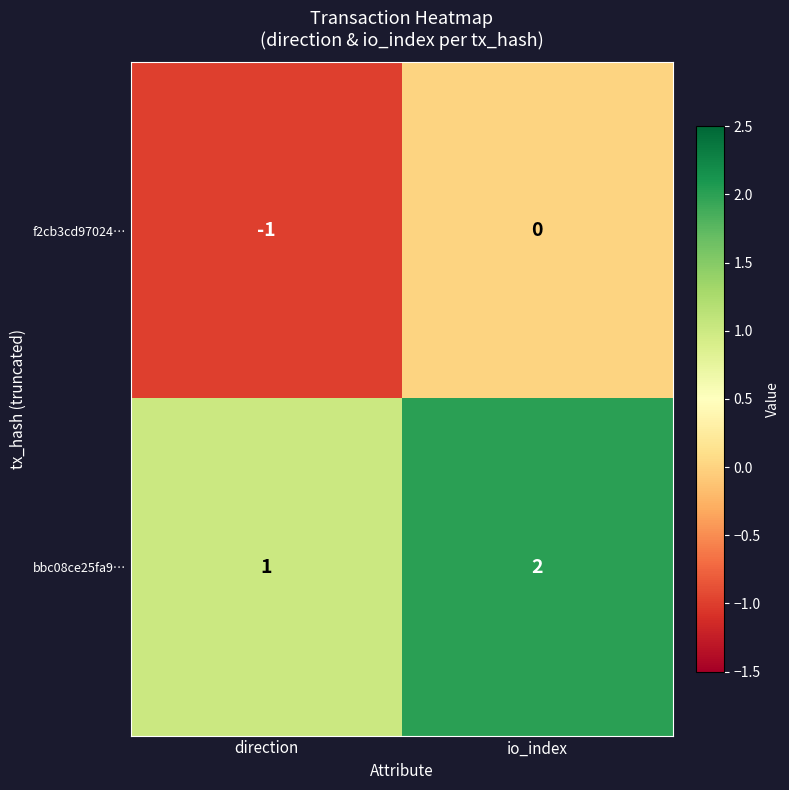

Rank the series at direction from highest to lowest value.

bbc08ce25fa9…, f2cb3cd97024…